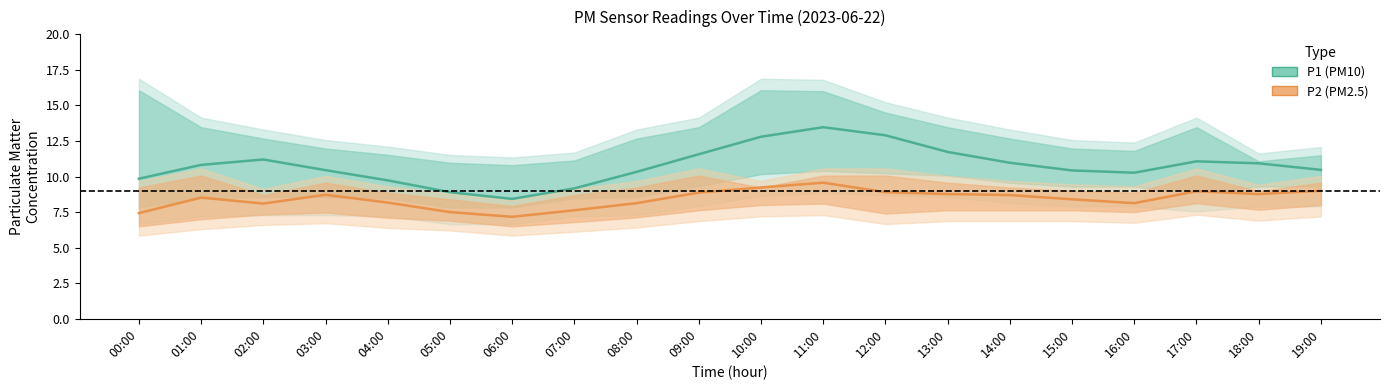

What is the label of the 19th point from the right?

01:00